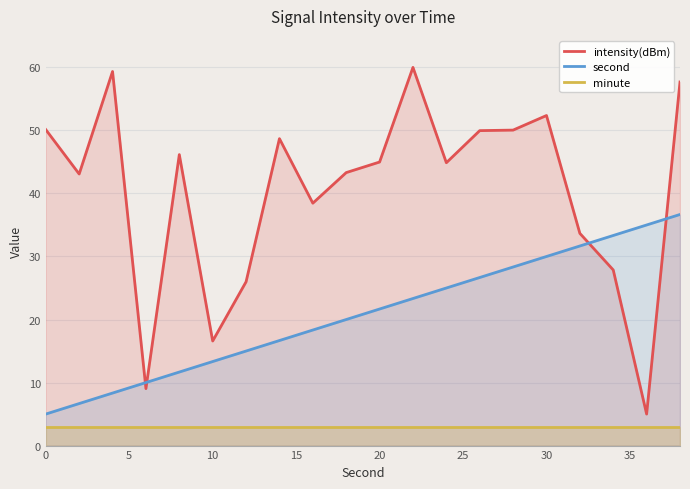

Rank the series by their average value, from highest to lowest.

intensity(dBm), second, minute